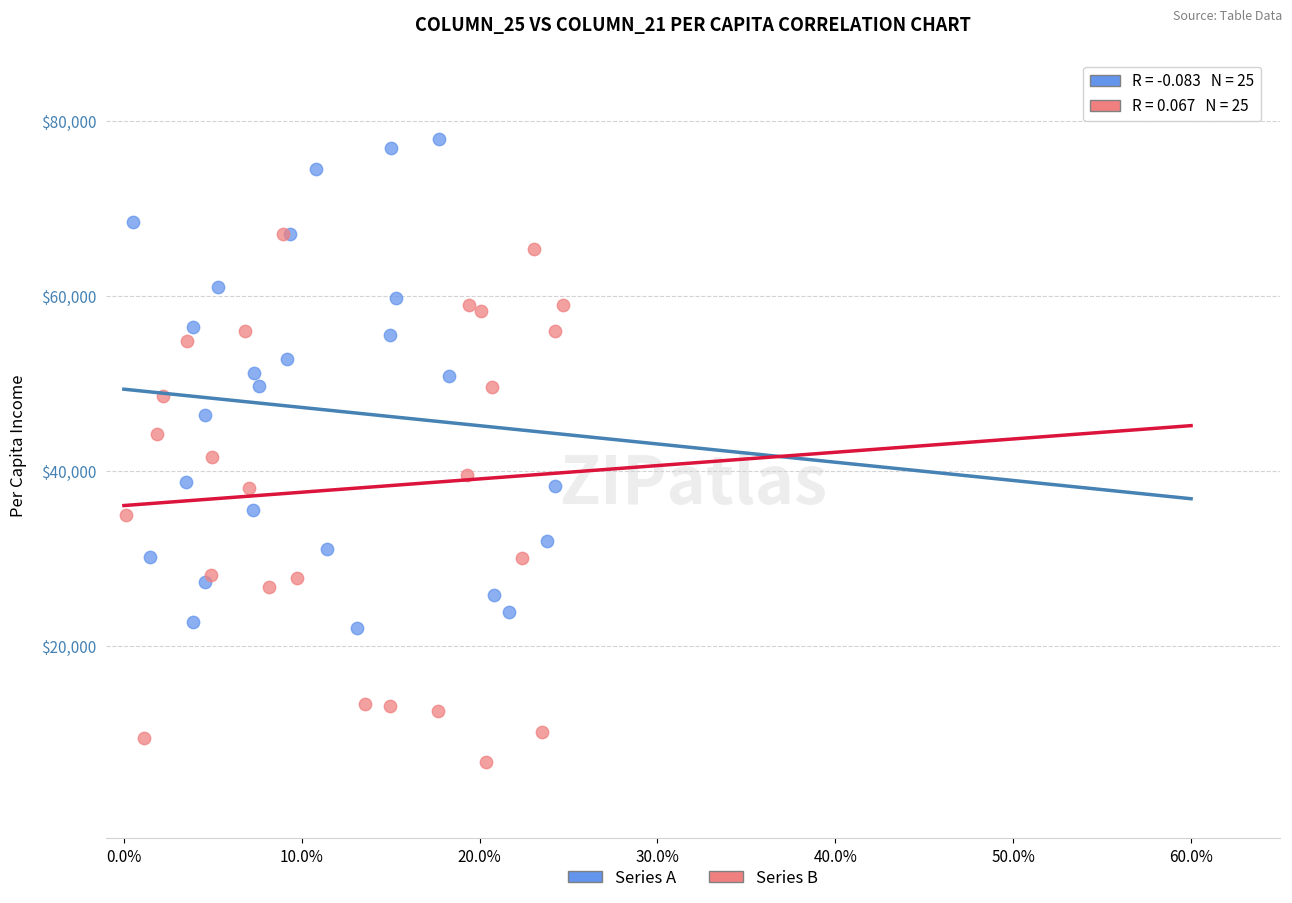

Which series has the widest spread of Y values?

Series B